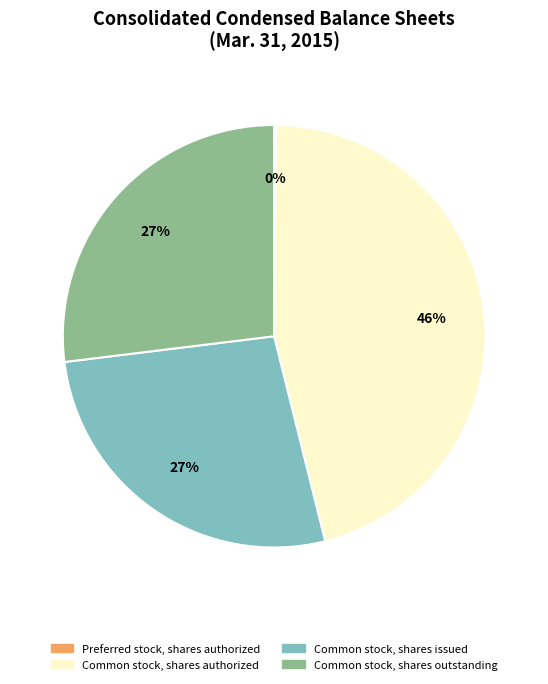

Do Common stock, shares outstanding and Common stock, shares issued together represent more than half of the pie?

Yes